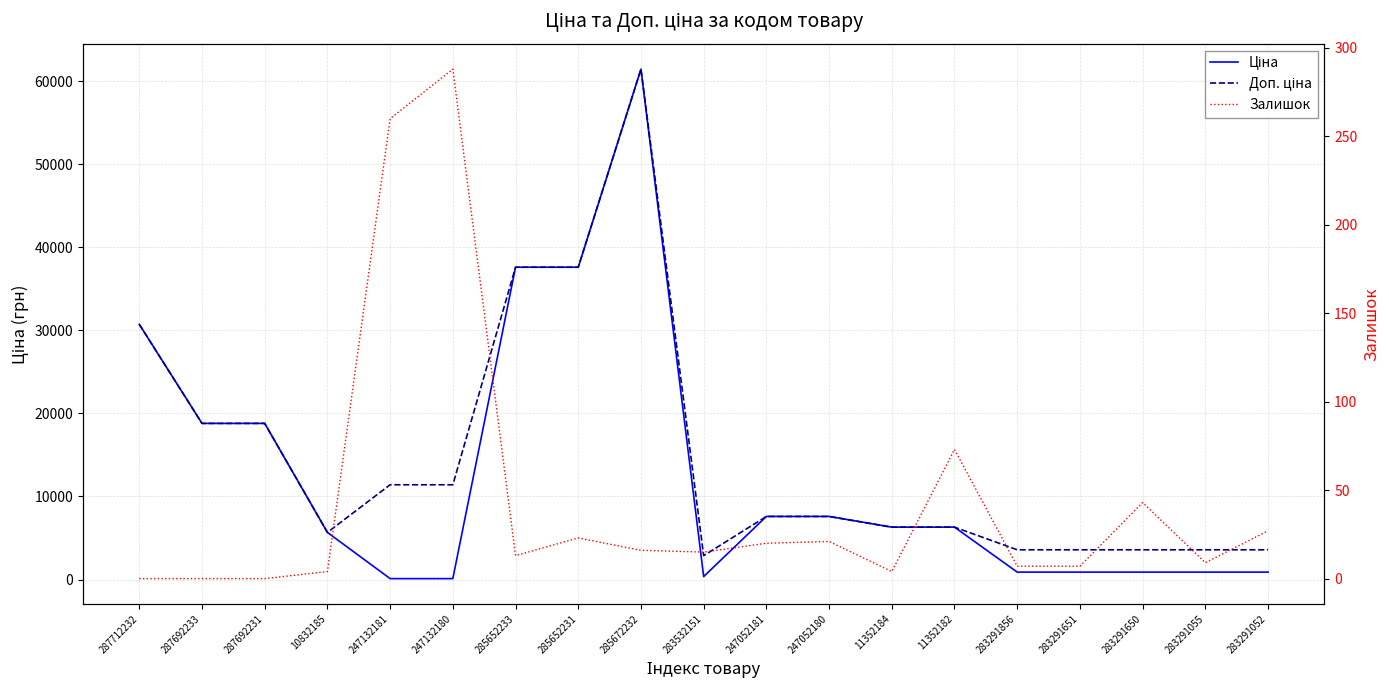

Reading right to left, list all the values displayed in this chart.

Ціна: 895.9	895.9	895.9	895.9	895.9	6308.8	6308.8	7596.5	7596.5	359.9	61434.3	37593.6	37593.6	114.1	114.1	5673.8	18796.8	18796.8	30717.1
Доп. ціна: 3583.6	3583.6	3583.6	3583.6	3583.6	6308.8	6308.8	7596.5	7596.5	2878.8	61434.3	37593.6	37593.6	11410.0	11410.0	5673.8	18796.8	18796.8	30717.1
Залишок: 27.0	9.0	43.0	7.0	7.0	73.0	4.0	21.0	20.0	15.0	16.0	23.0	13.0	288.0	260.0	4.0	0.0	0.0	0.0